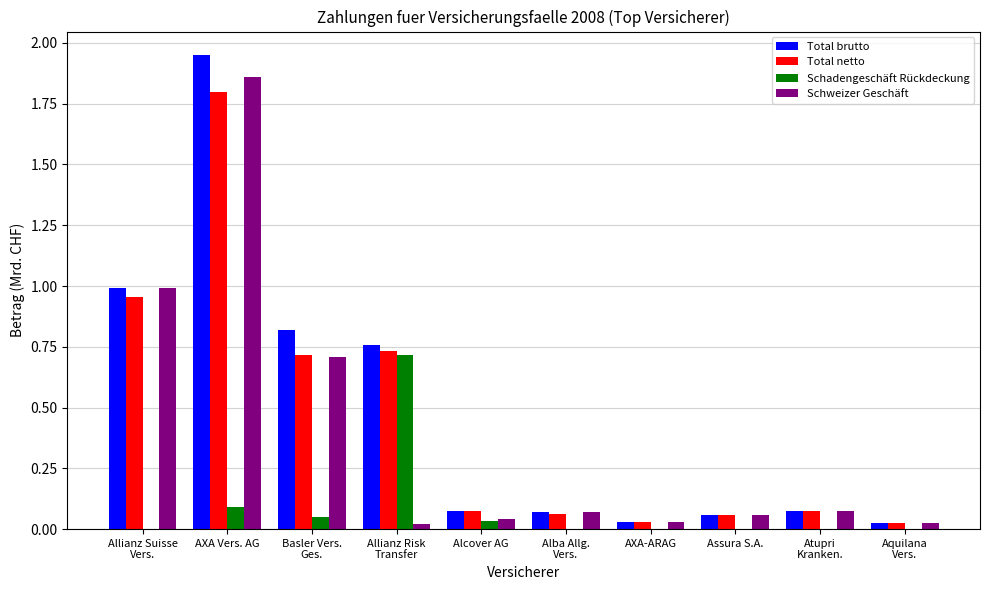

Which series has the widest spread of values?

Total brutto